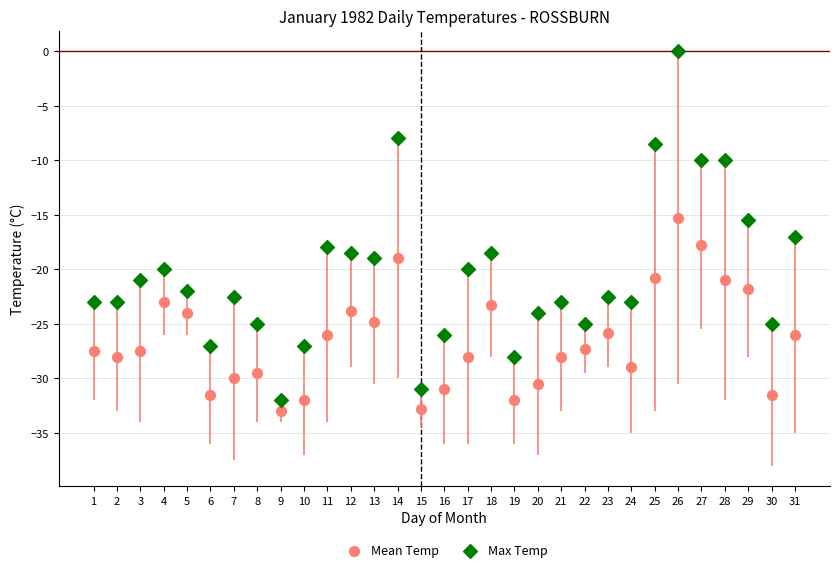

Which series contains the lowest Y value?

Mean Temp